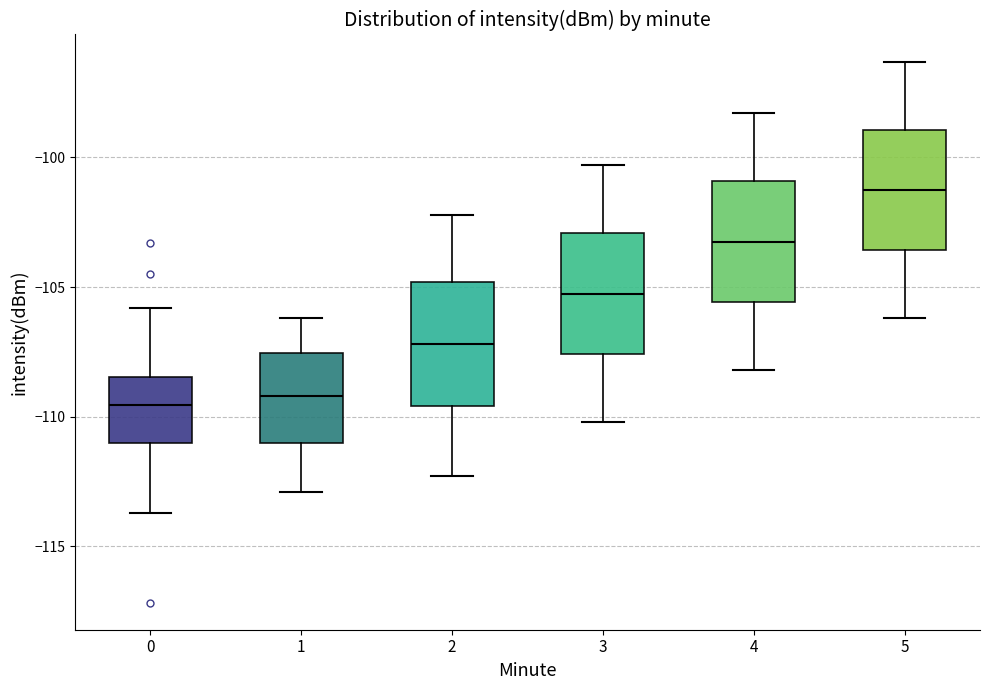

Which box has the highest median line?

5